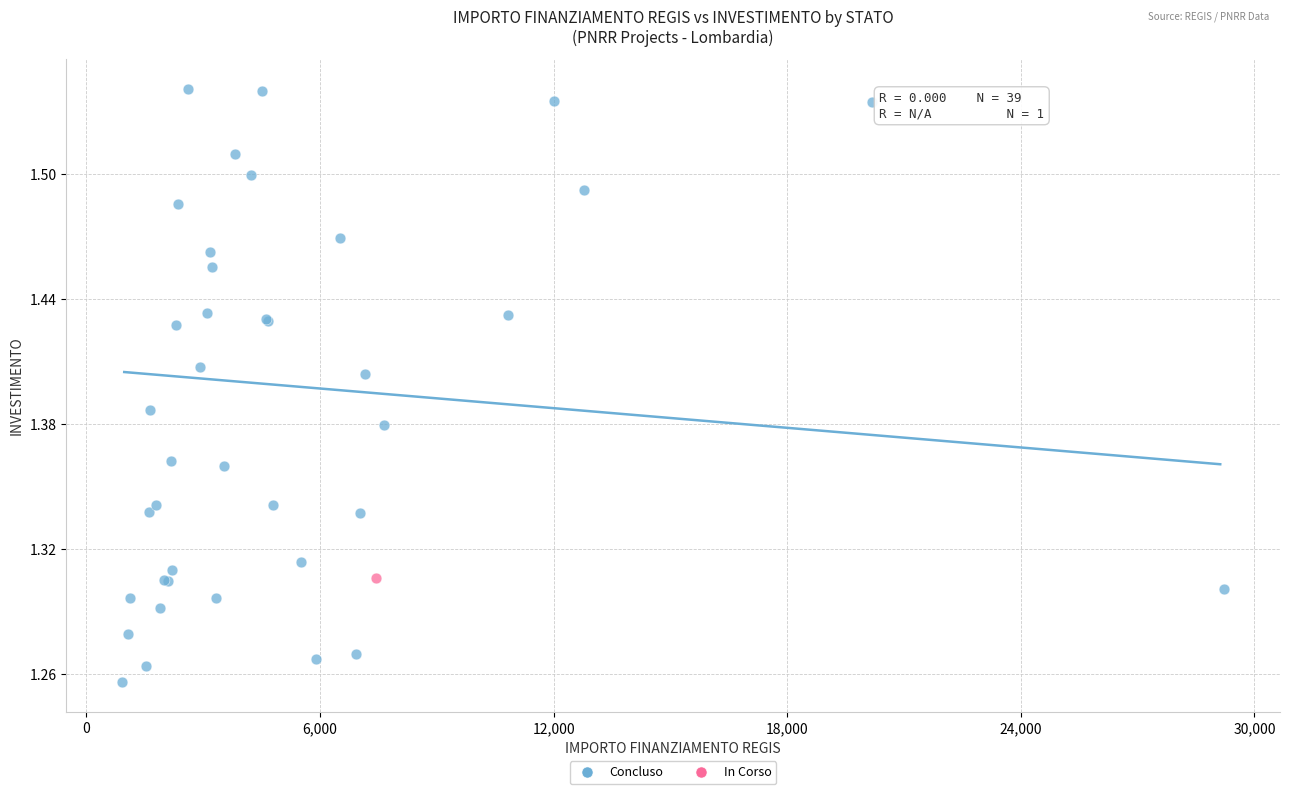

What are all the series names shown in the legend?

Concluso, In Corso